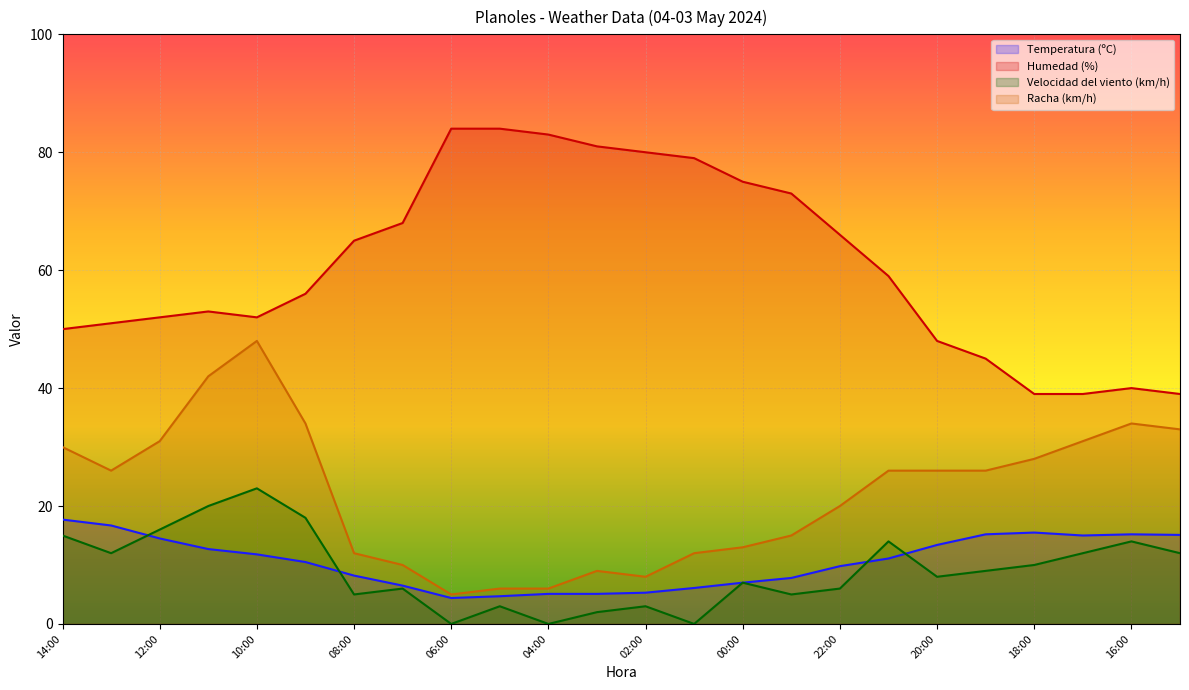

At which label does Velocidad del viento (km/h) first exceed 9?

14:00